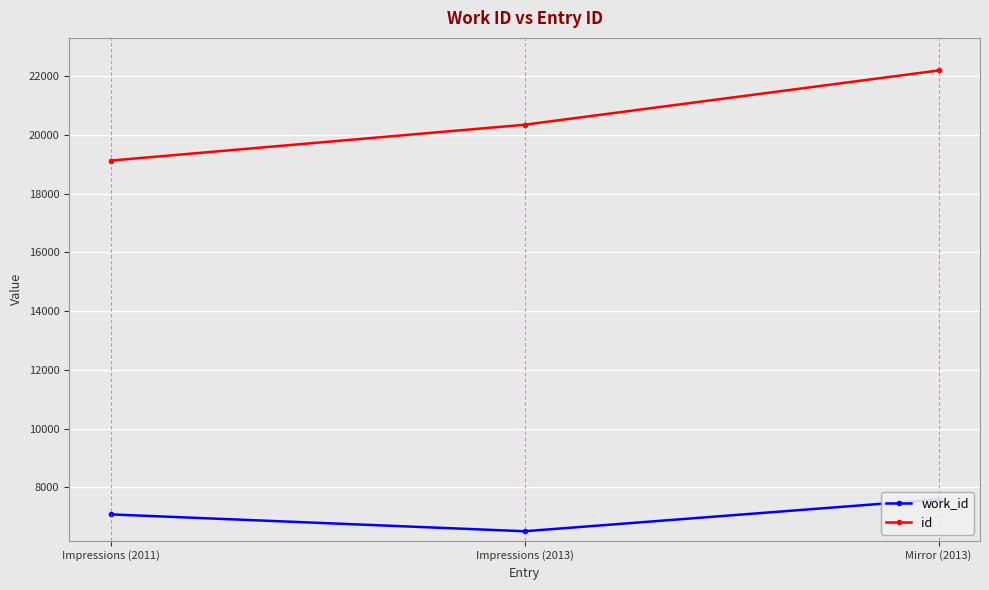

What are all the series names shown in the legend?

work_id, id